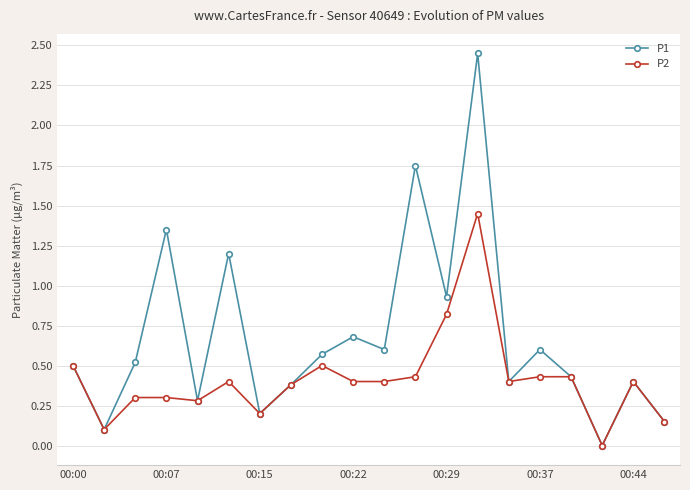

How many data points does each series have?

20